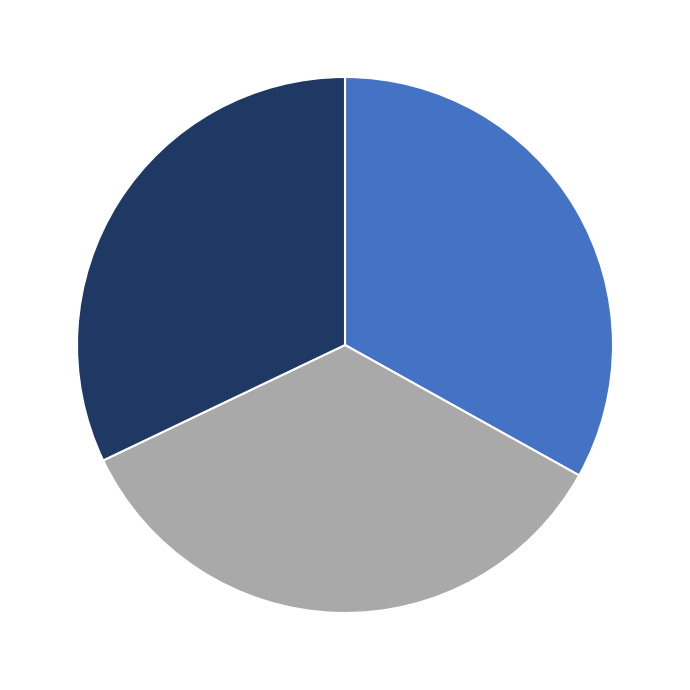

Is there a majority slice in this chart?

No